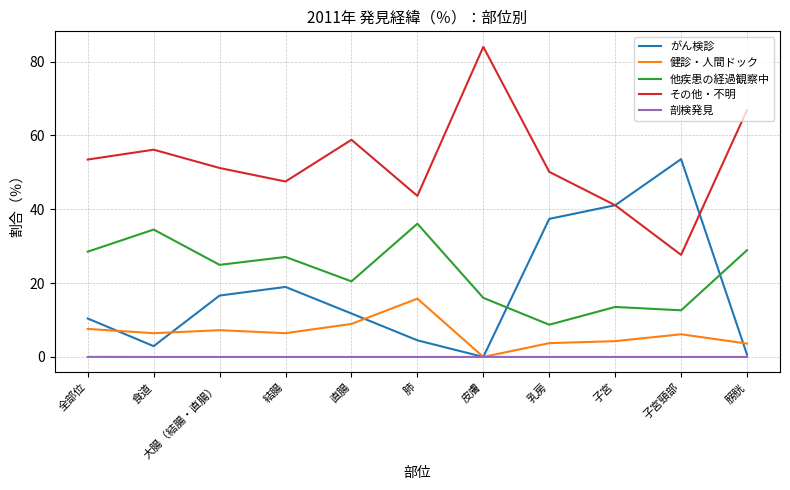

Where is 他疾患の経過観察中 nearest to the value 22?

直腸